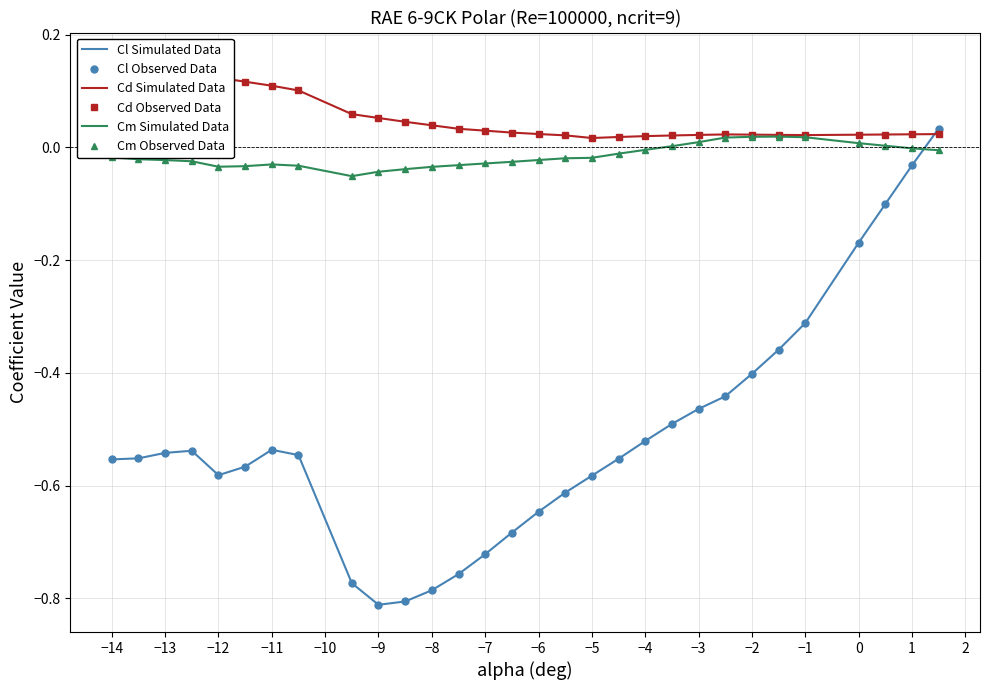

At how many categories does at least one series exceed 0?

30